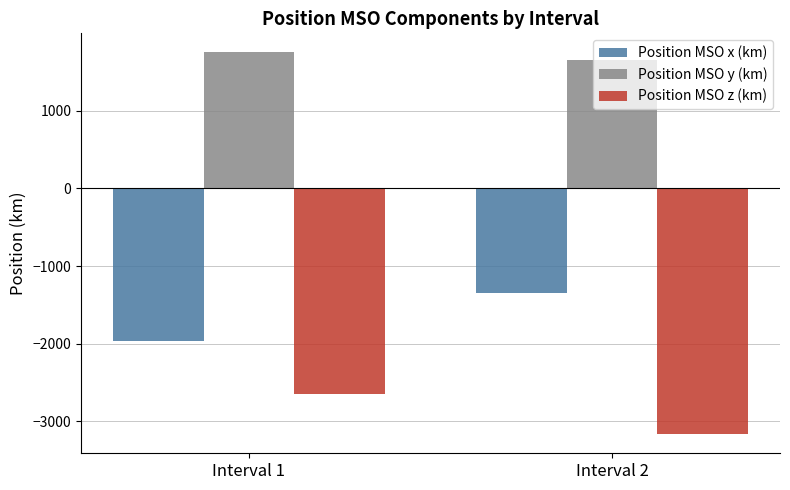

Reading right to left, transcribe all the data shown in this chart.

Position MSO x (km): Interval 2=-1344.6	Interval 1=-1961.9
Position MSO y (km): Interval 2=1650.9	Interval 1=1750.3
Position MSO z (km): Interval 2=-3165.5	Interval 1=-2649.5